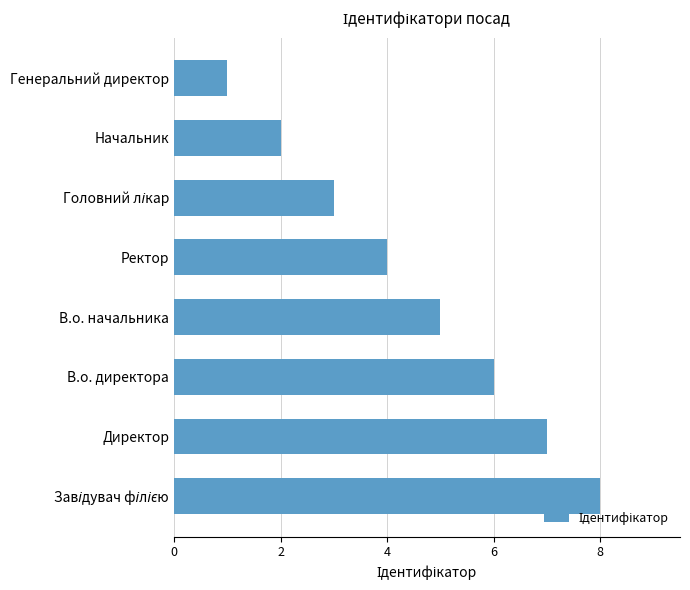

What is the difference between the maximum and minimum values?

7